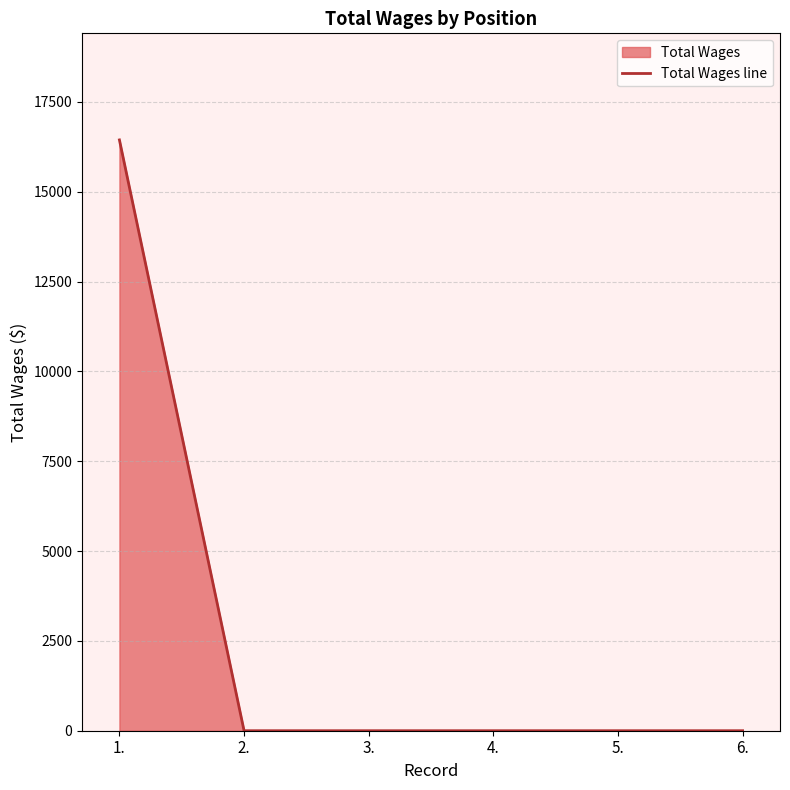

True or false: the data has more than 2 interior local peaks.

False